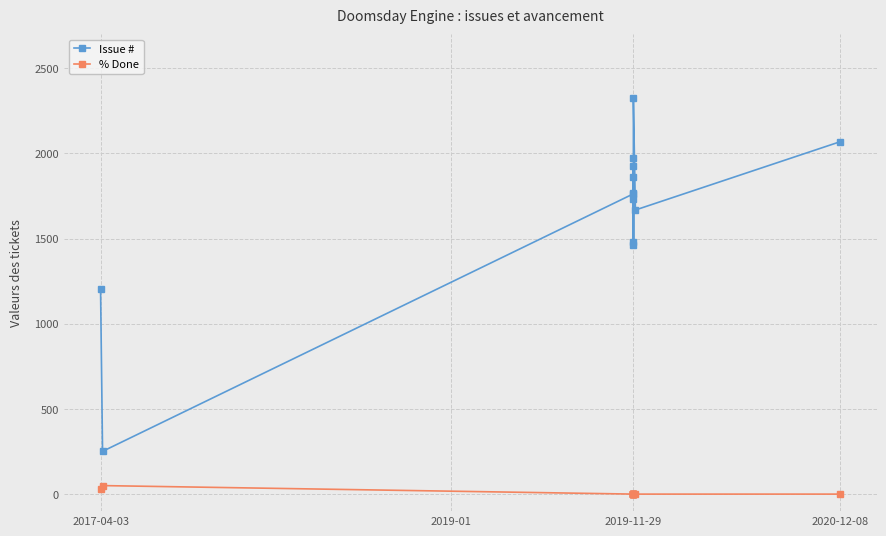

At how many categories does at least one series exceed 851?

12